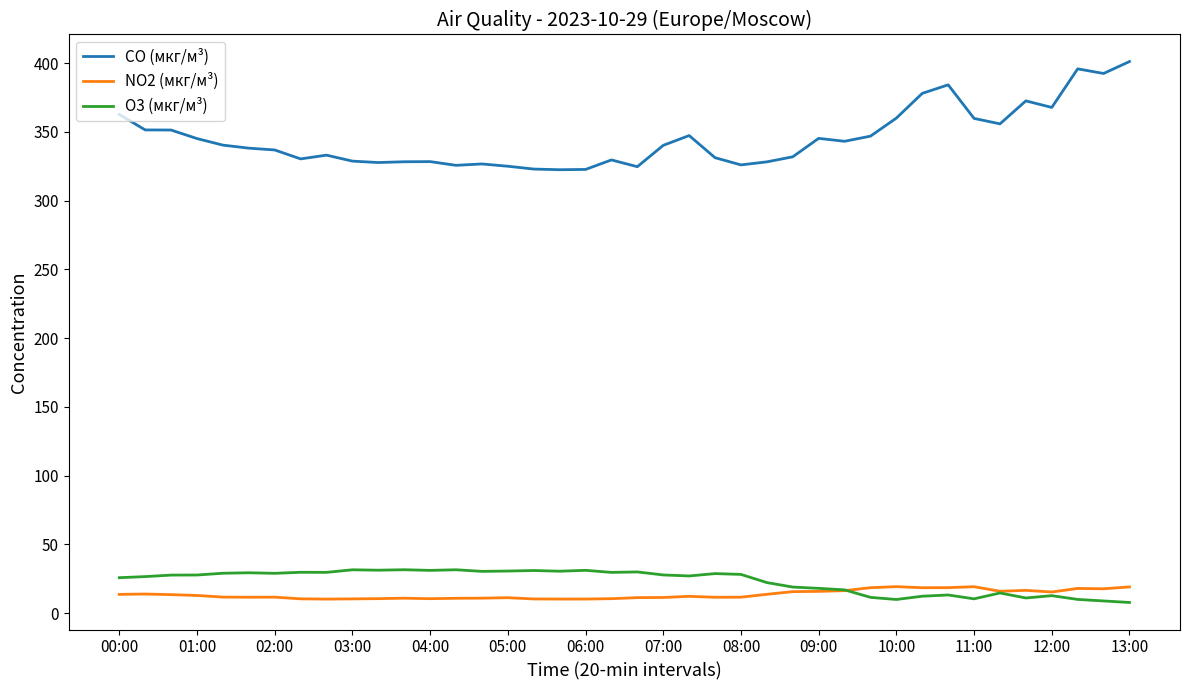

True or false: CO (мкг/м³) and NO2 (мкг/м³) cross at least once.

False